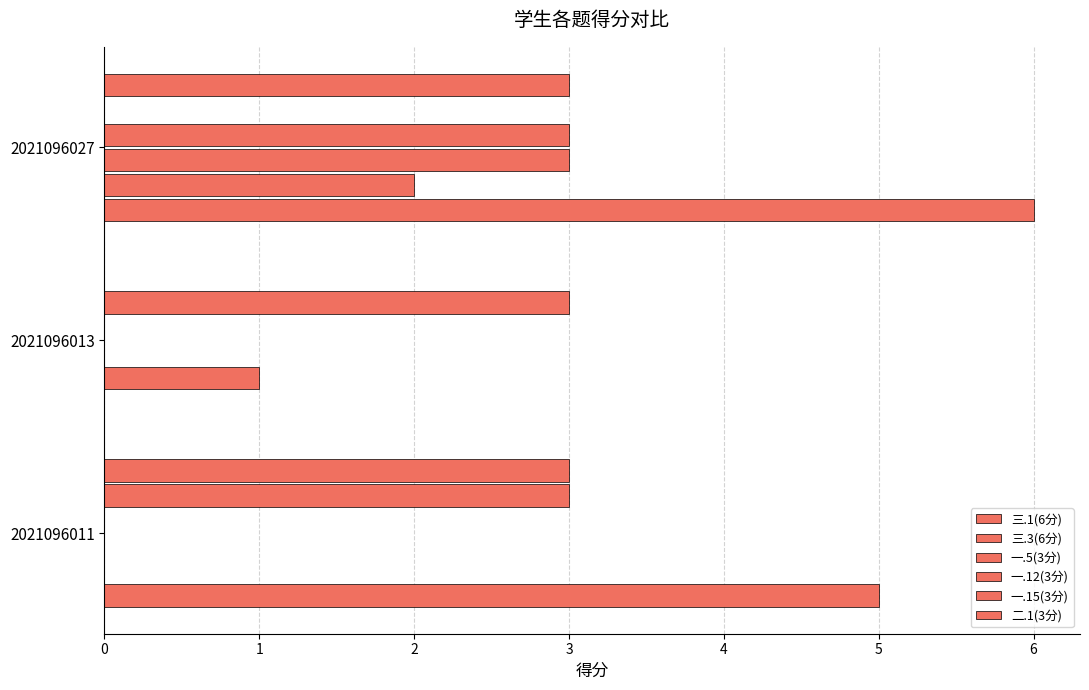

How many values in 三.3(6分) are above zero?

2